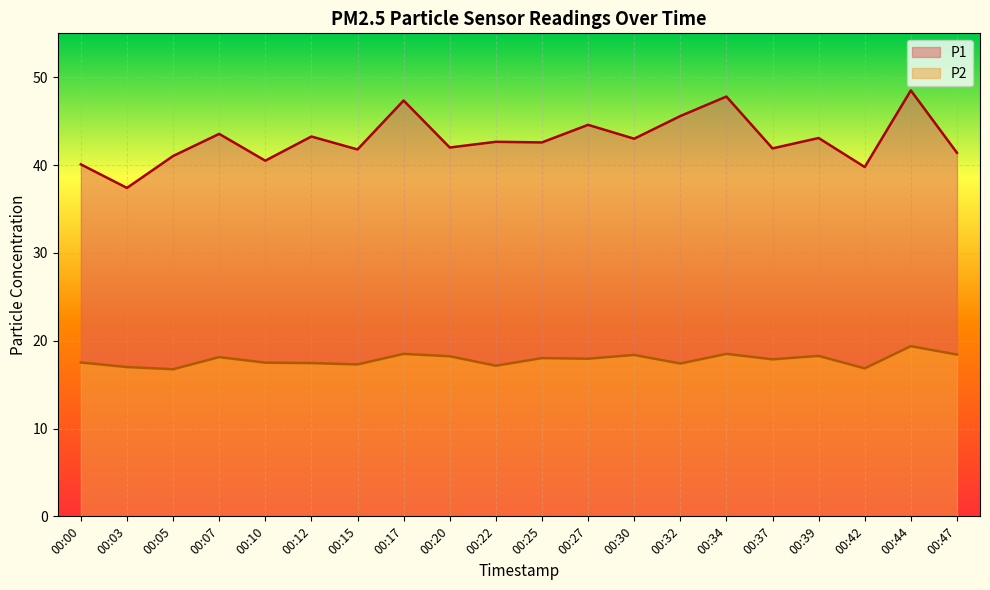

Reading right to left, extract all data points from this chart.

P1: 41.4	48.5	39.8	43.1	41.9	47.8	45.6	43.0	44.6	42.6	42.6	42.0	47.4	41.8	43.2	40.5	43.5	41.0	37.4	40.1
P2: 18.4	19.4	16.9	18.3	17.9	18.5	17.4	18.4	17.9	18.0	17.1	18.2	18.5	17.3	17.4	17.5	18.1	16.8	17.0	17.5